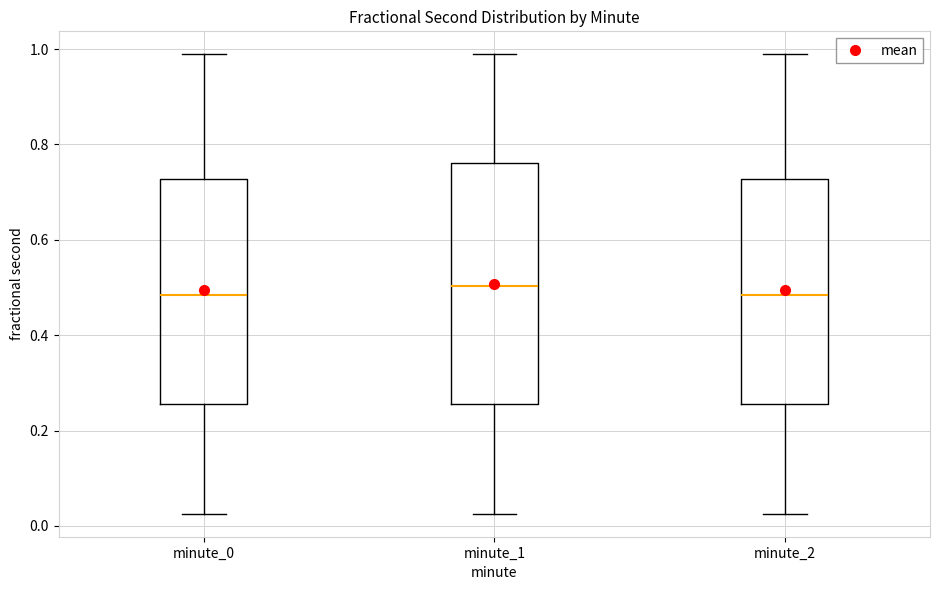

Reading left to right, transcribe this box plot: for each box, give where its median line is, the range the box spans, and where its two whiskers end, as read against the y-axis. The values are not printed on the chart, so give them approximately, as read against the axis.

minute_0: median 0.48, box 0.26 to 0.72, whiskers 0.02 to 0.98
minute_1: median 0.50, box 0.26 to 0.76, whiskers 0.02 to 0.98
minute_2: median 0.48, box 0.26 to 0.72, whiskers 0.02 to 0.98